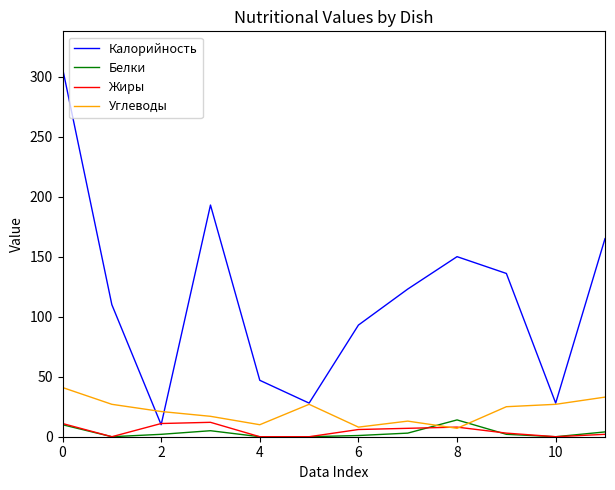

True or false: Калорийность and Белки cross at least once.

False